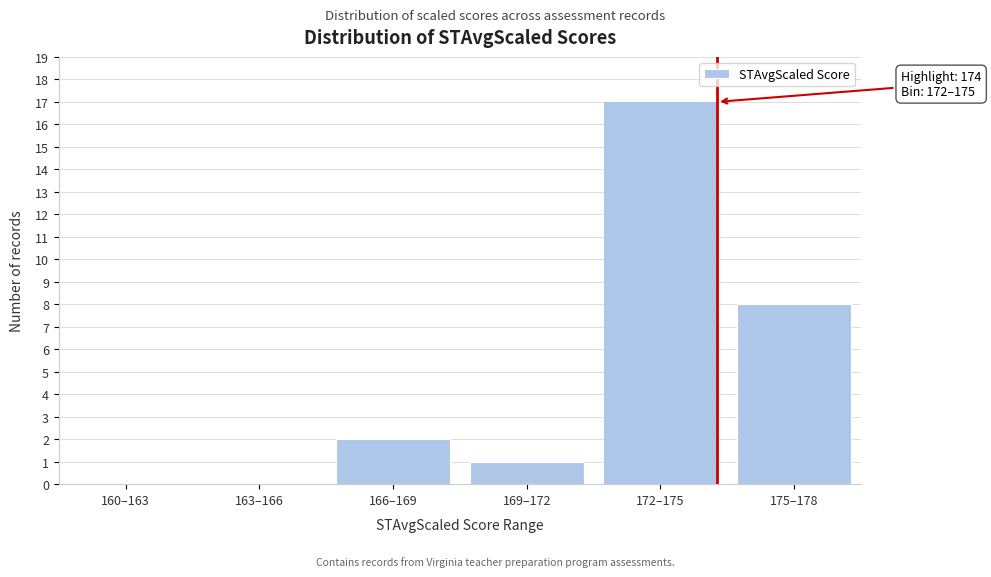

Reading left to right, extract all data points from this chart.

160–163=0	163–166=0	166–169=2	169–172=1	172–175=17	175–178=8